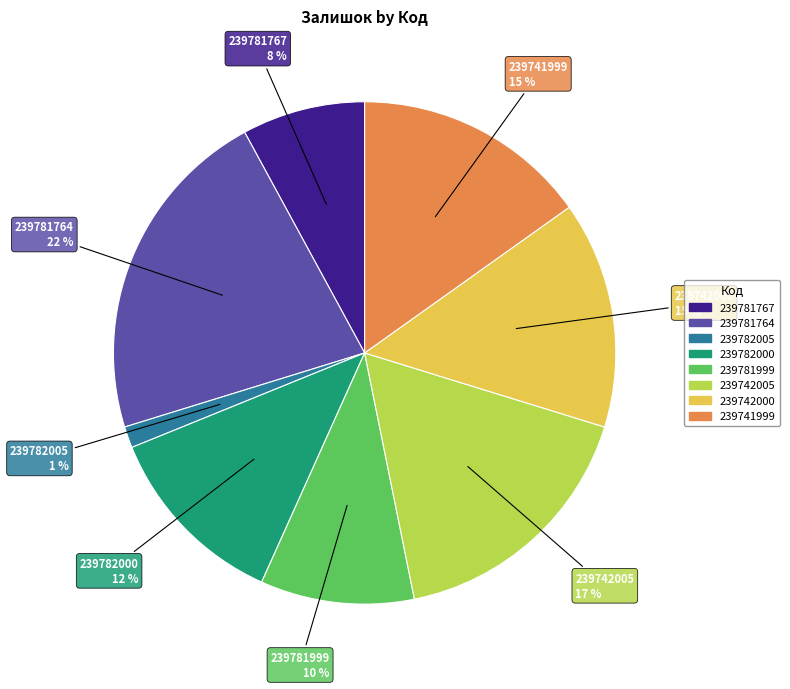

Combined, do 239742000 and 239742005 account for over 50%?

No